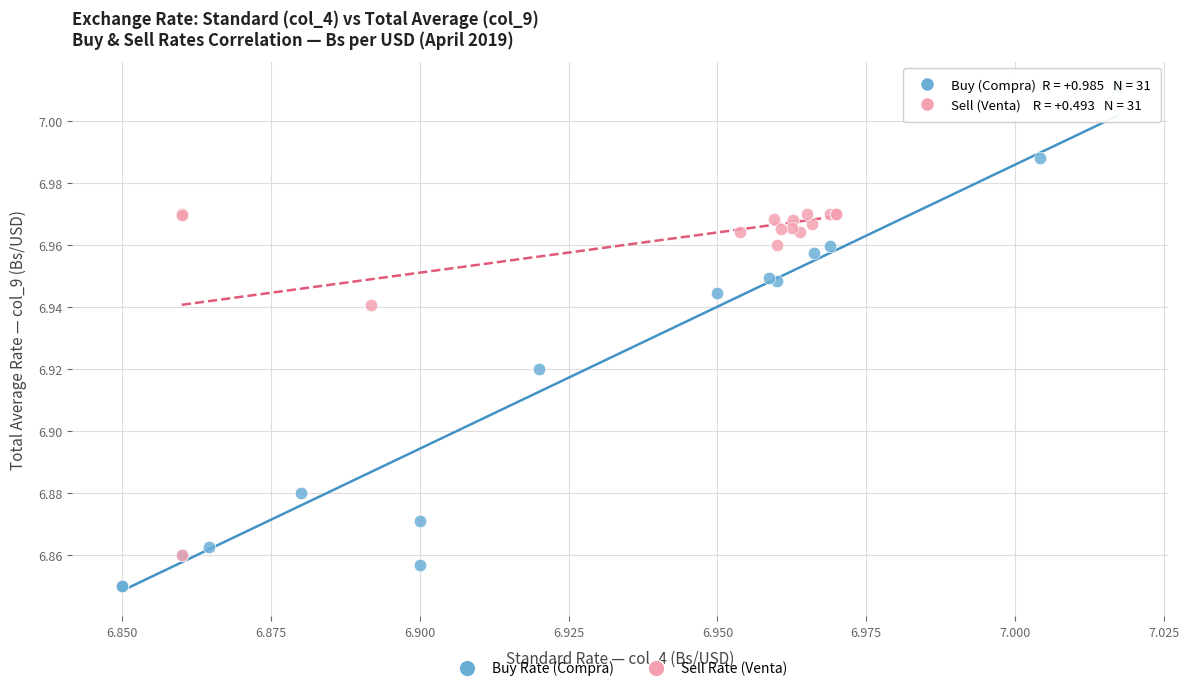

Which series contains the highest Y value?

Buy Rate (Compra)